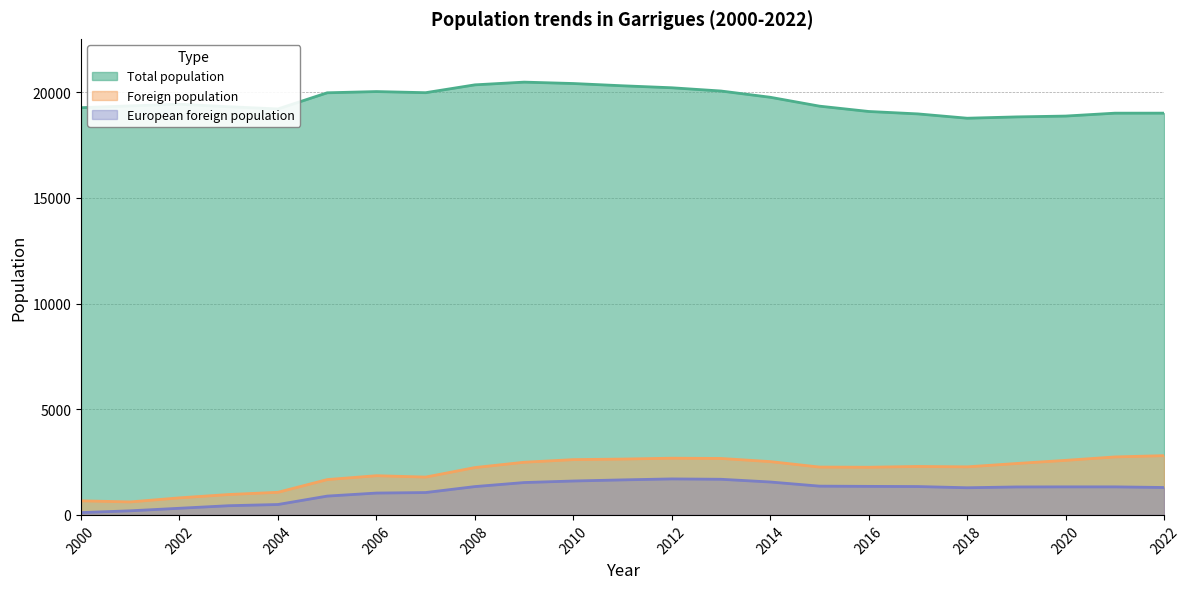

True or false: Total population and Foreign population intersect in this chart.

False